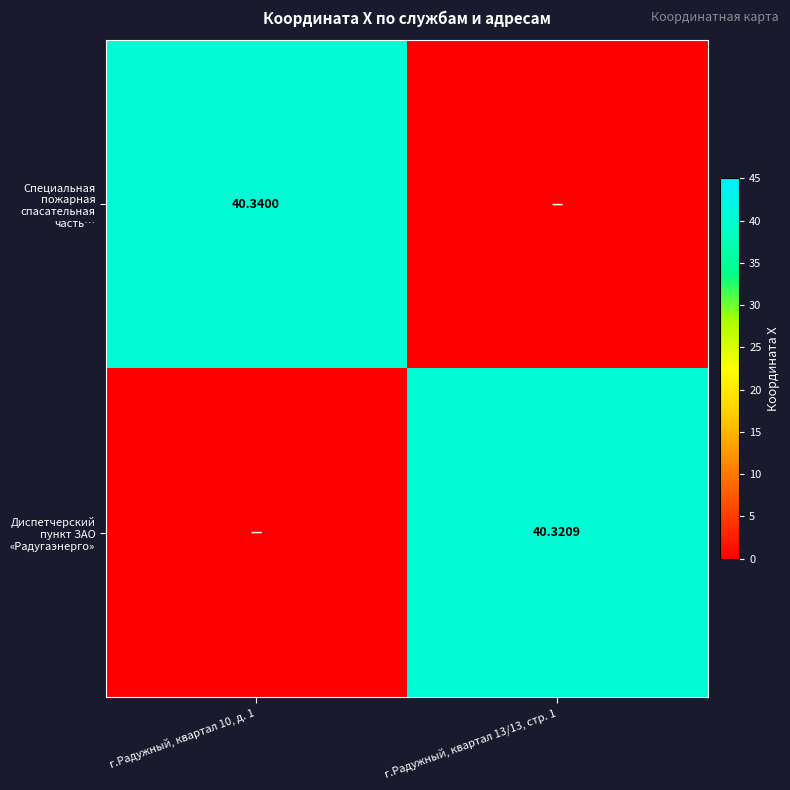

Is it true that Специальная пожарная спасательная часть… equals 40.3 at г.Радужный, квартал 10, д. 1?

True